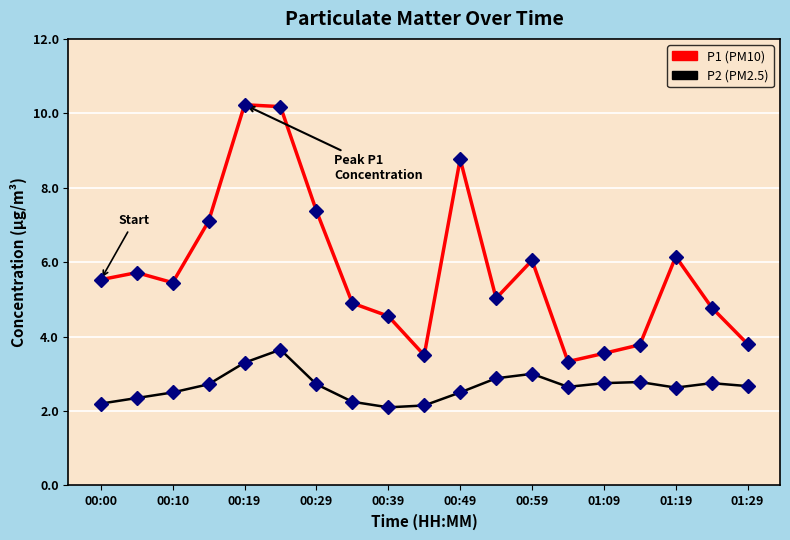

What is the smallest value displayed?

2.1